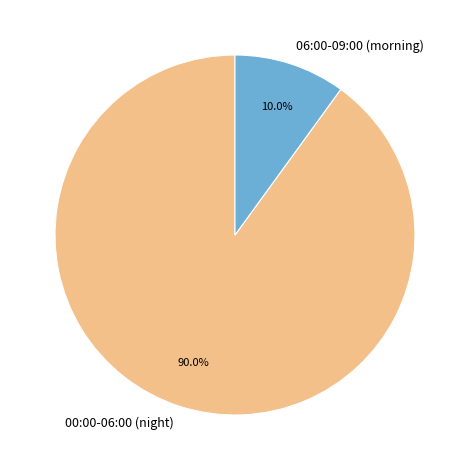

Which category has the smallest portion of the pie?

06:00-09:00 (morning)